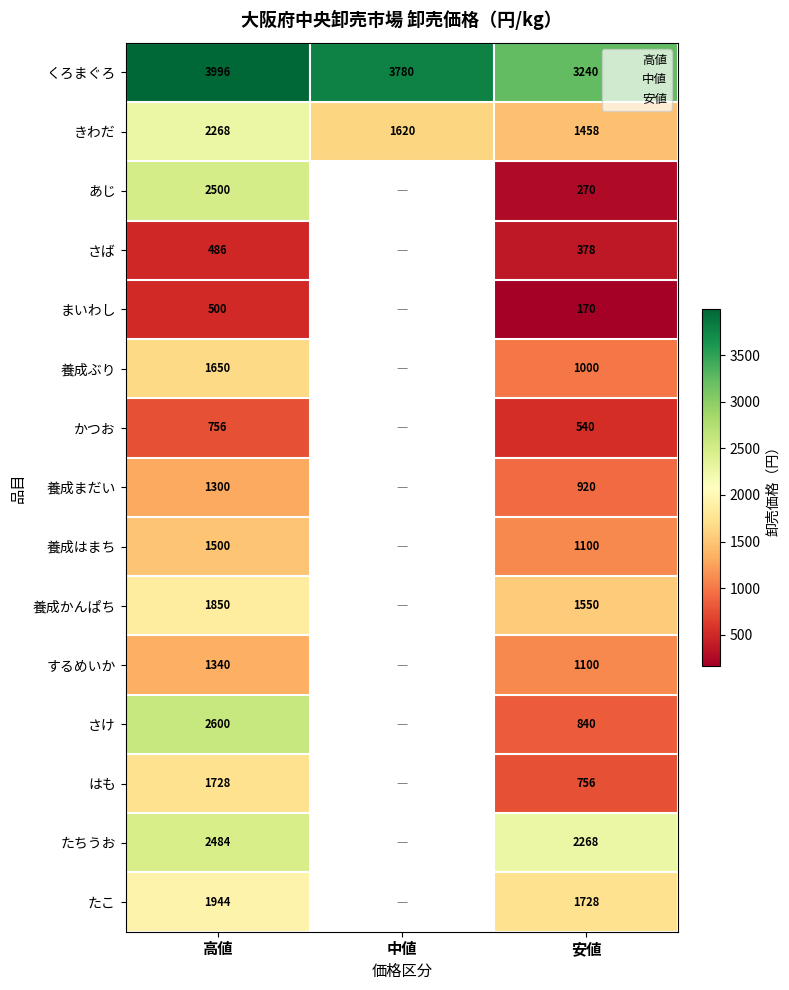

Is the value of 養成まだい at 高値 greater than the value of 養成ぶり at 安値?

Yes